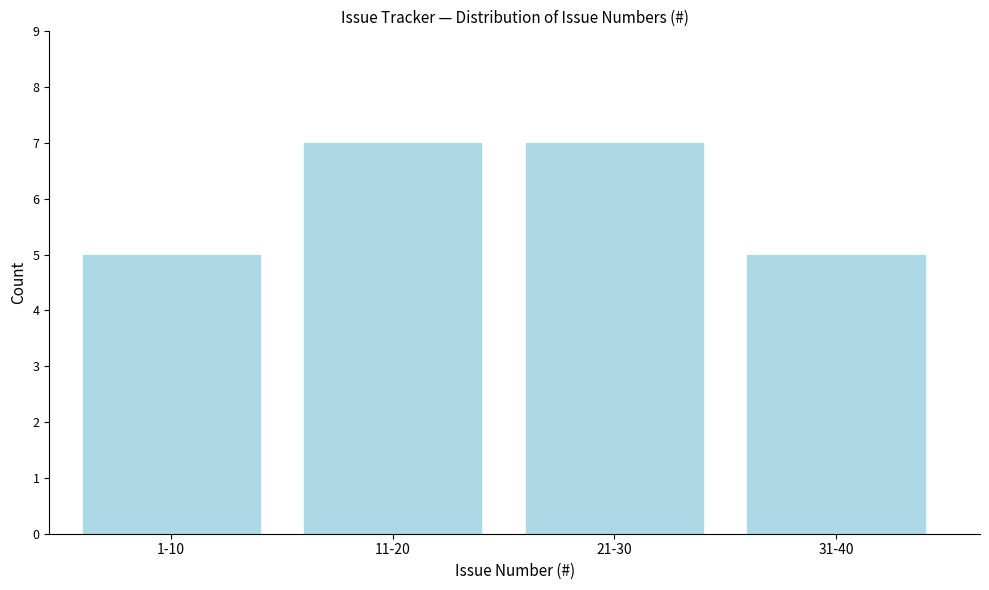

Reading left to right, what are all the values shown in this chart?

5	7	7	5